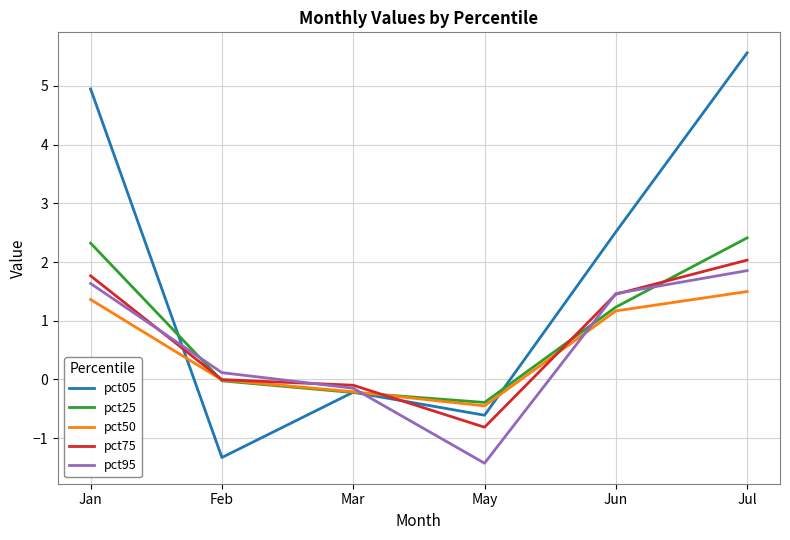

What position from the right is Jan?

6